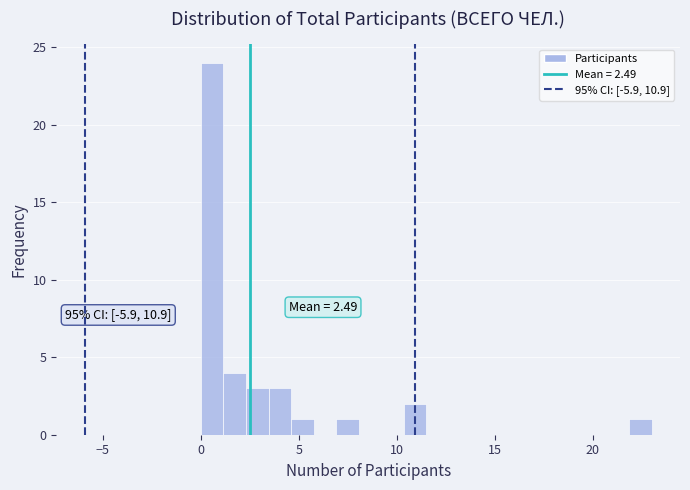

Read against the x-axis, roughly where is the centre of the tallest bar?

0.5